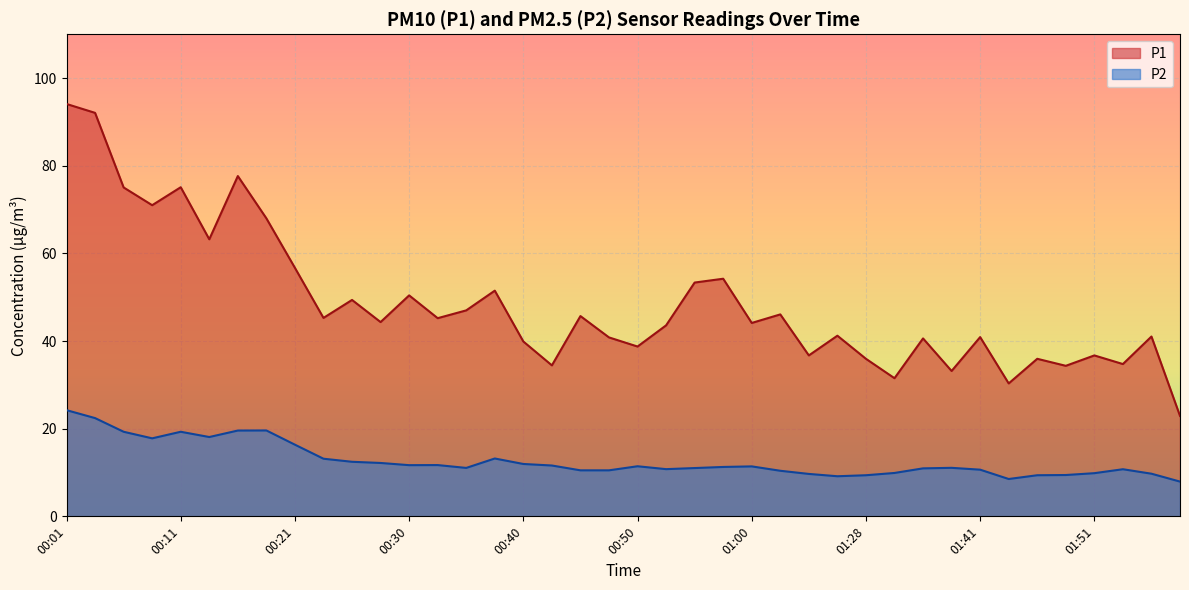

What is the label of the 33rd point from the right?

00:18